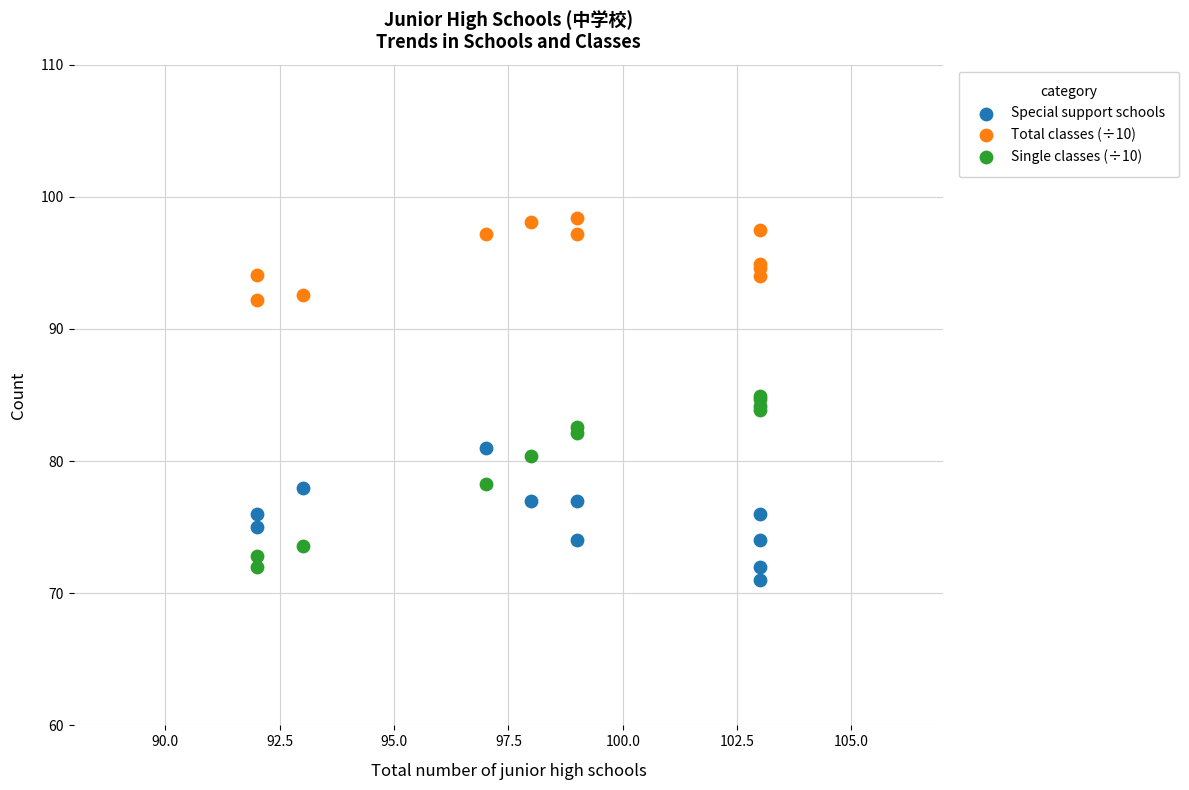

What is the X range (max minus min) for the scatter plot?

11.0